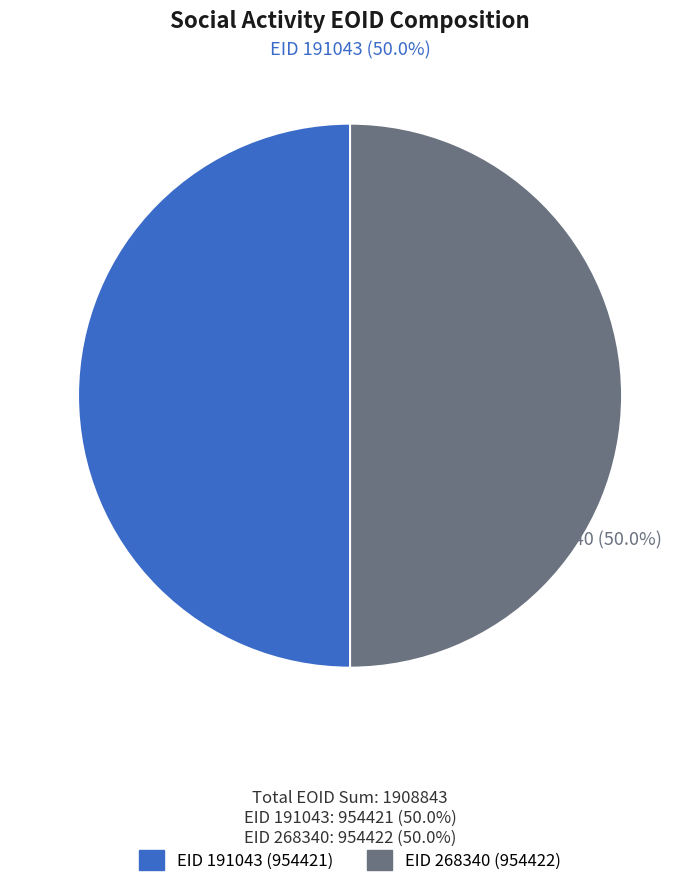

Count the number of slices in the pie.

2